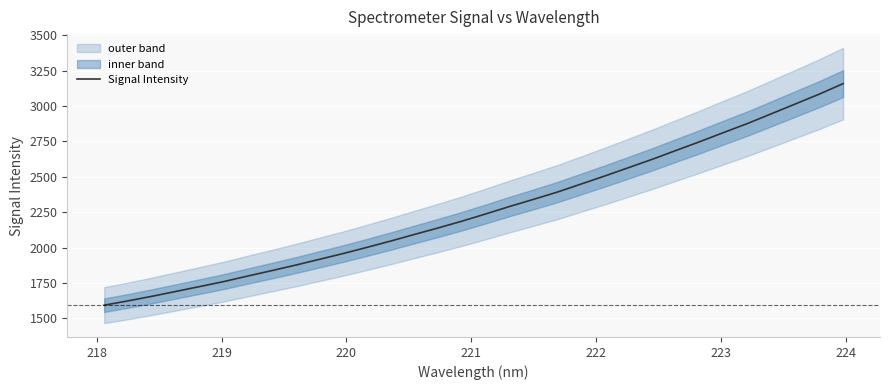

What is the maximum value for Signal Intensity?

3158.5